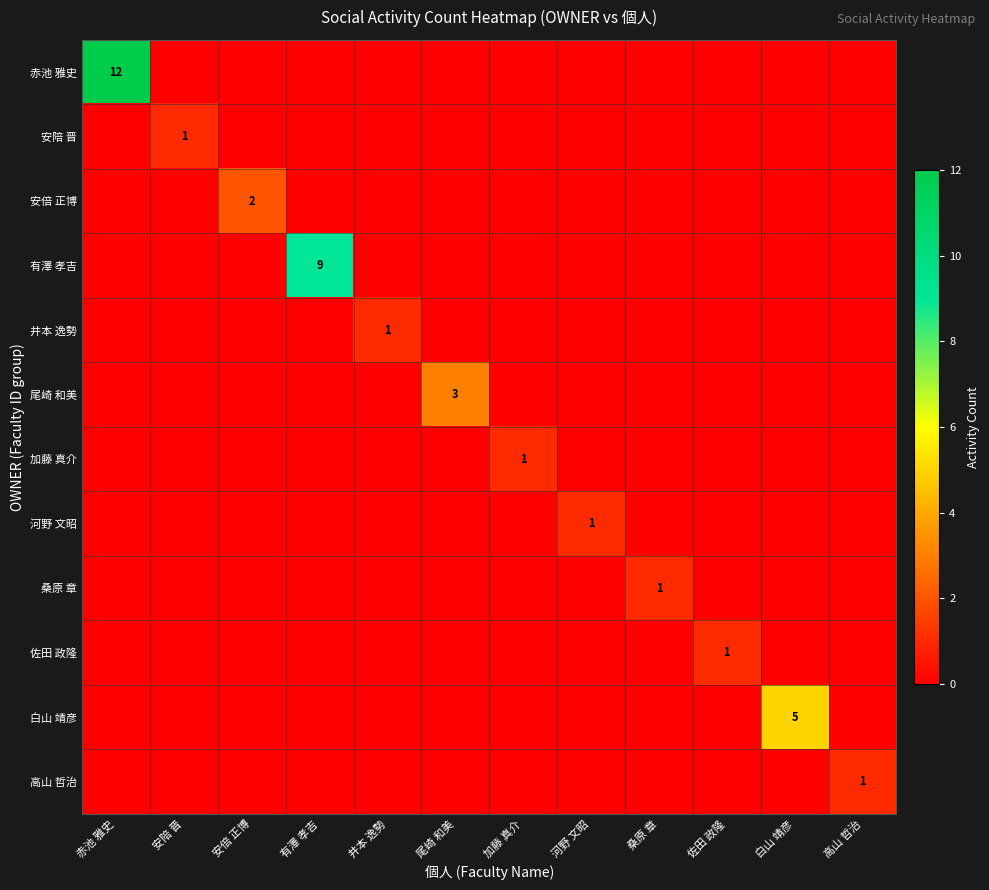

How many values in the 佐田 政隆 series exceed 0?

1